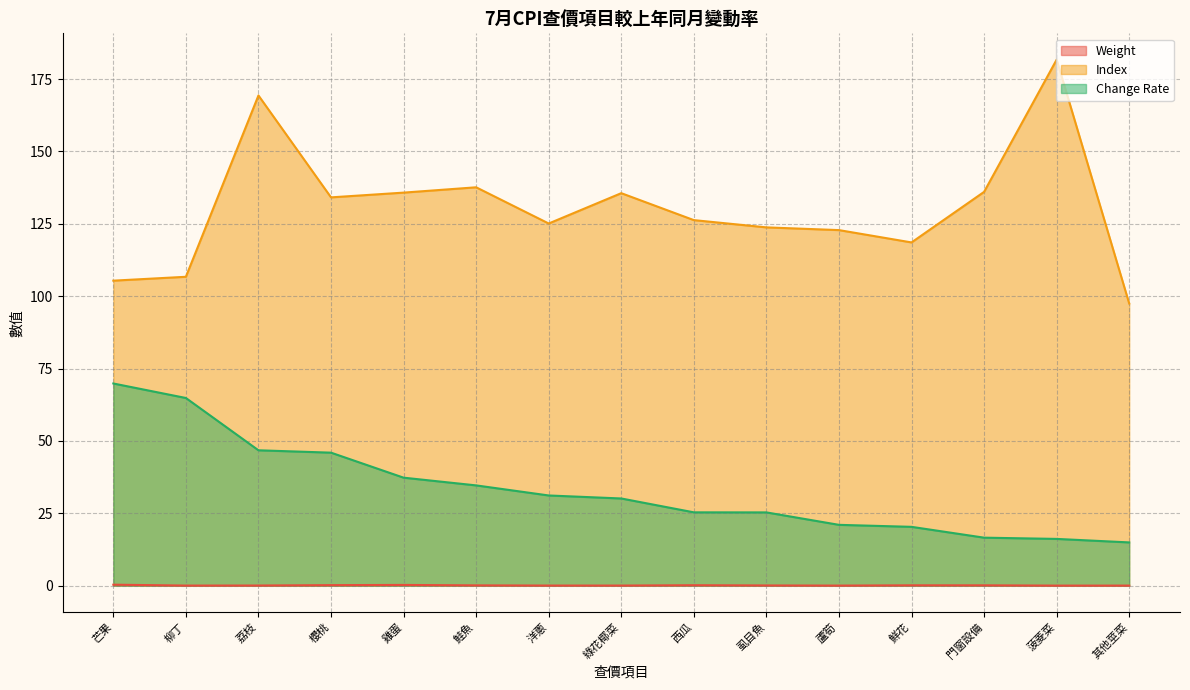

Is the value of Index at 虱目魚 greater than the value of Weight at 芒果?

Yes